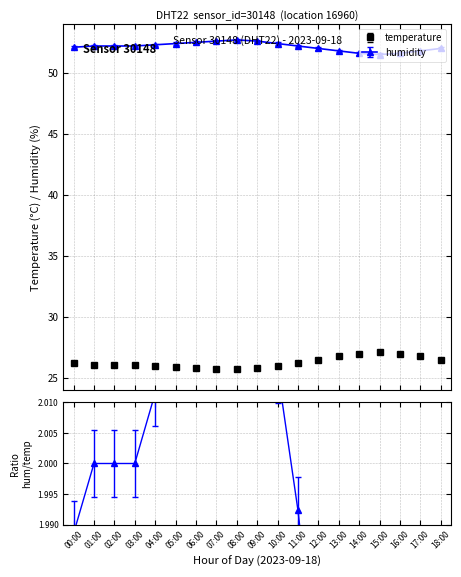

Does the chart have visible grid lines?

Yes